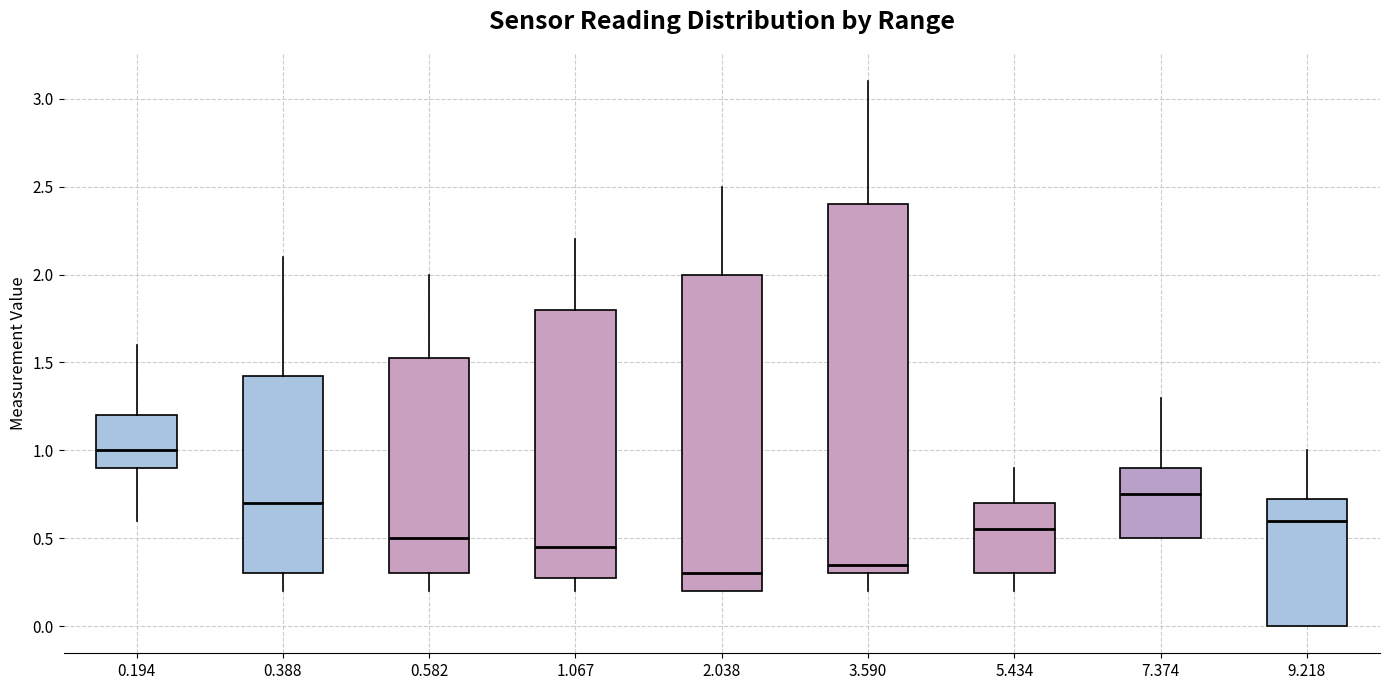

Comparing the boxes themselves (not the whiskers), which one is the tallest?

3.590